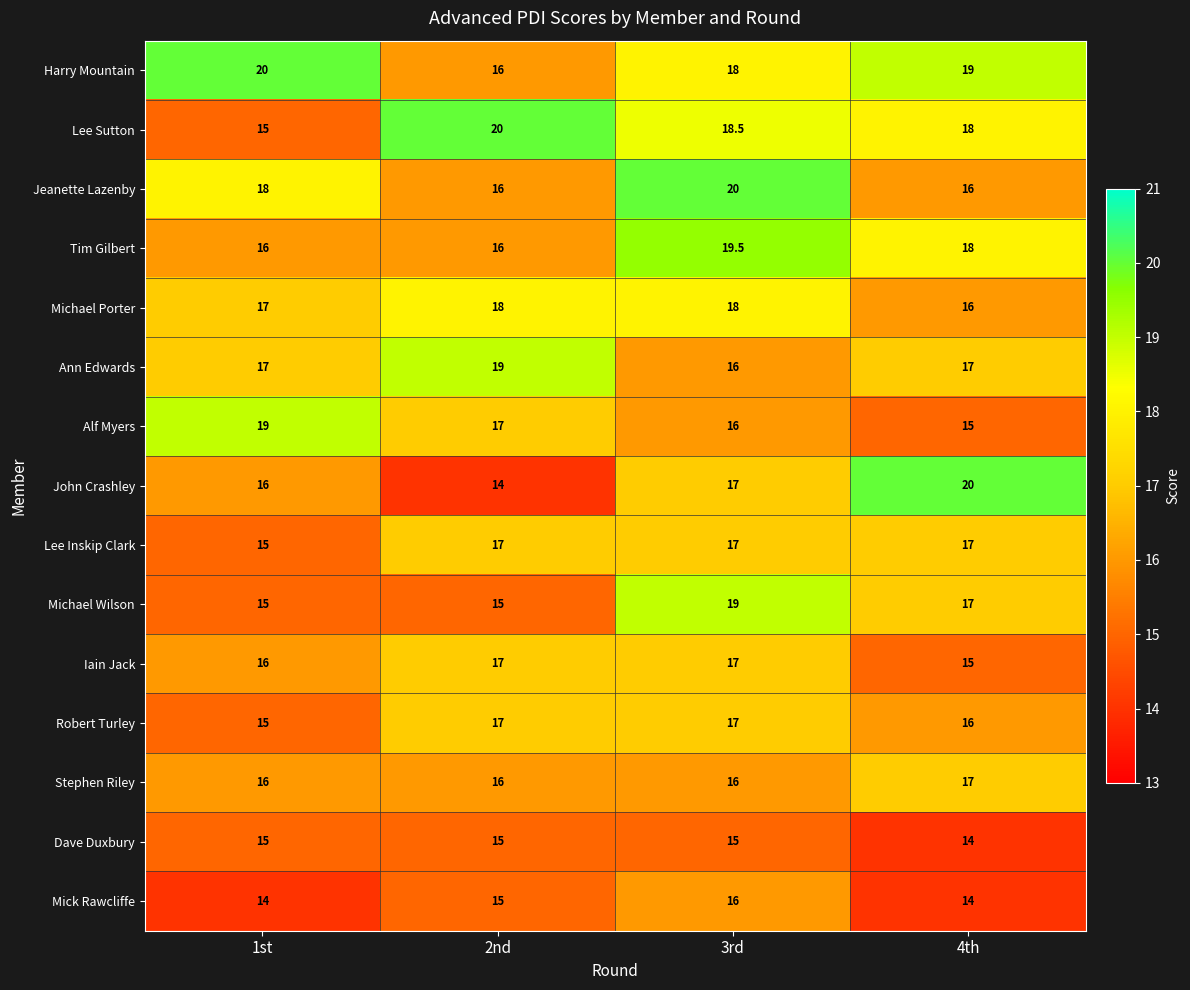

Count the number of data series in this chart.

15